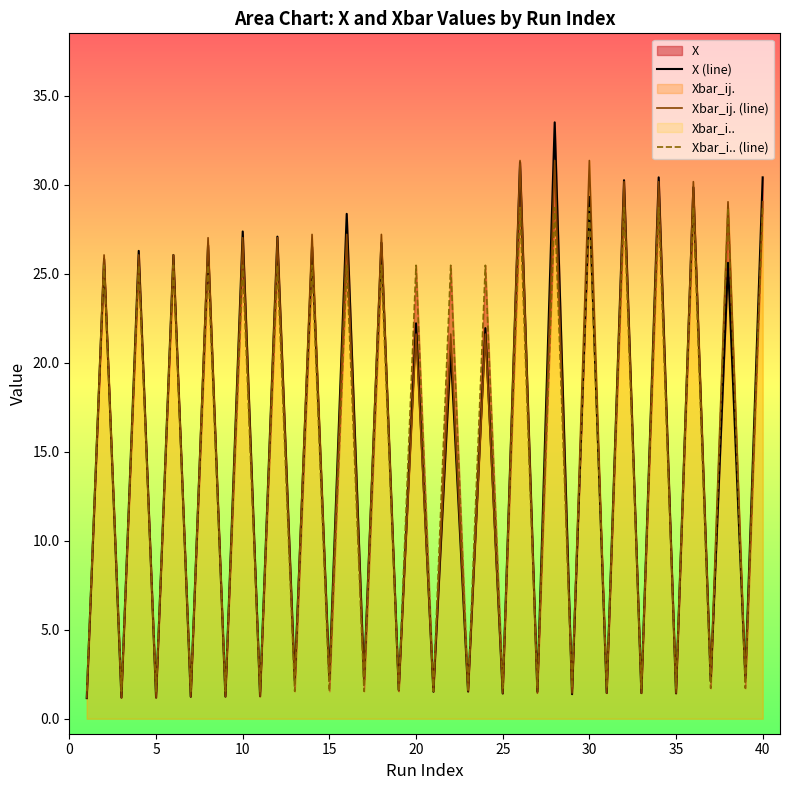

What is the highest value of the Xbar_i.. (line) series?

28.7